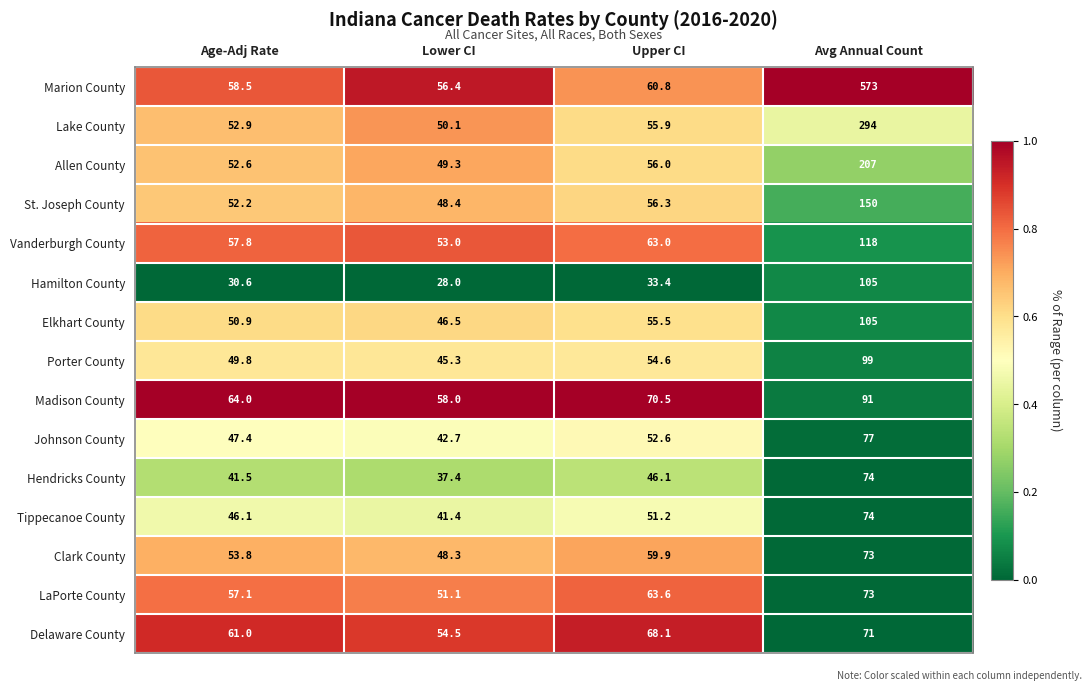

True or false: Madison County has a value of 64.0 at Age-Adj Rate.

True